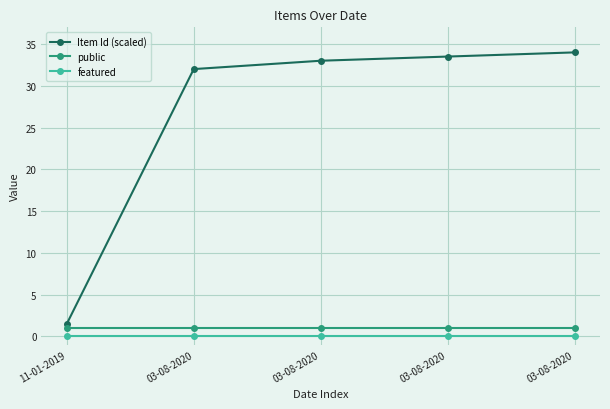

True or false: Item Id (scaled) and featured cross at least once.

False